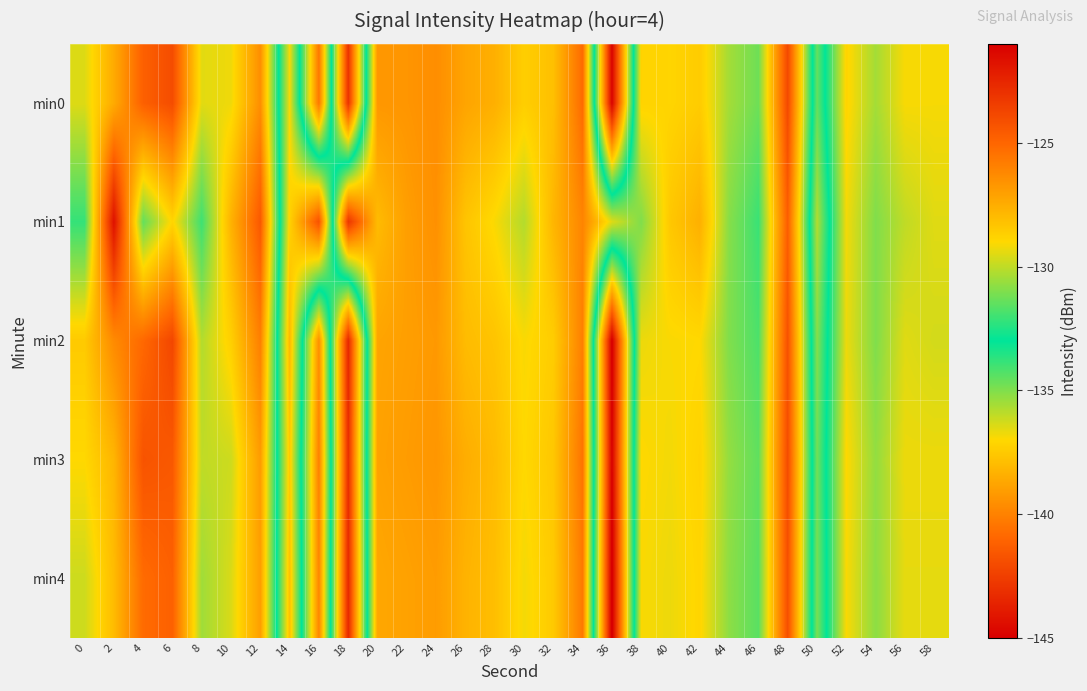

Rank the series at 2 from lowest to highest value.

min4, min3, min0, min2, min1